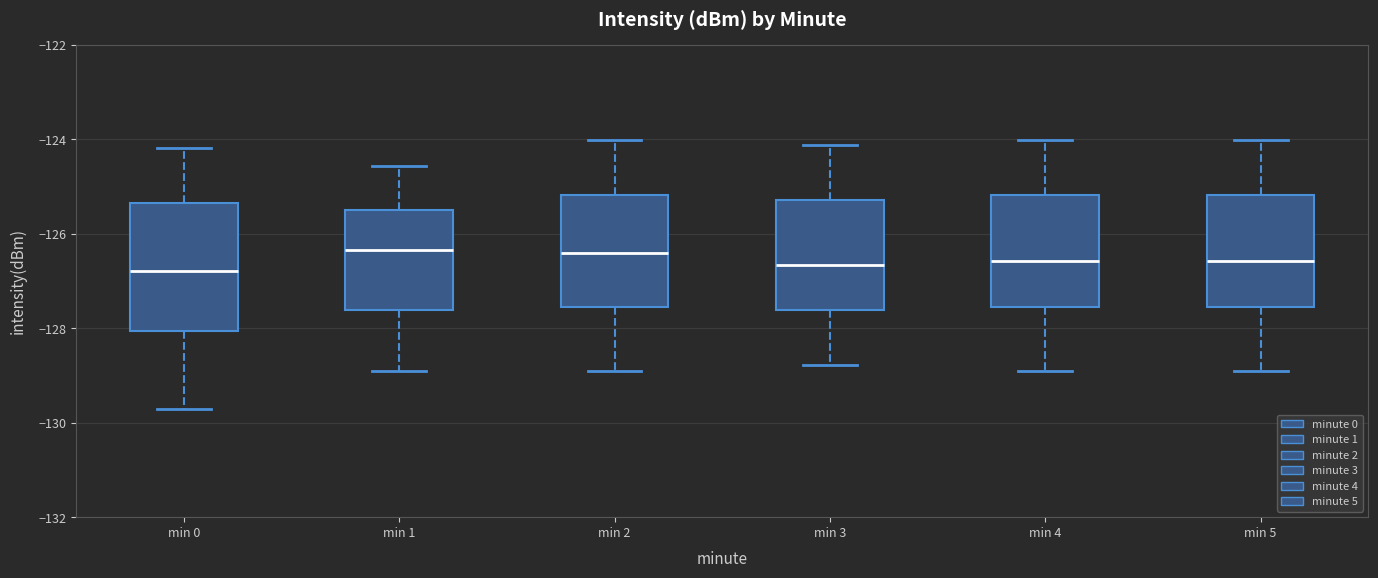

Reading left to right, transcribe this box plot: for each box, give where its median line is, the range the box spans, and where its two whiskers end, as read against the y-axis. The values are not printed on the chart, so give them approximately, as read against the axis.

min 0: median -126.8, box -128.0 to -125.4, whiskers -129.6 to -124.2
min 1: median -126.4, box -127.6 to -125.4, whiskers -129.0 to -124.6
min 2: median -126.4, box -127.6 to -125.2, whiskers -129.0 to -124.0
min 3: median -126.6, box -127.6 to -125.2, whiskers -128.8 to -124.2
min 4: median -126.6, box -127.6 to -125.2, whiskers -129.0 to -124.0
min 5: median -126.6, box -127.6 to -125.2, whiskers -129.0 to -124.0